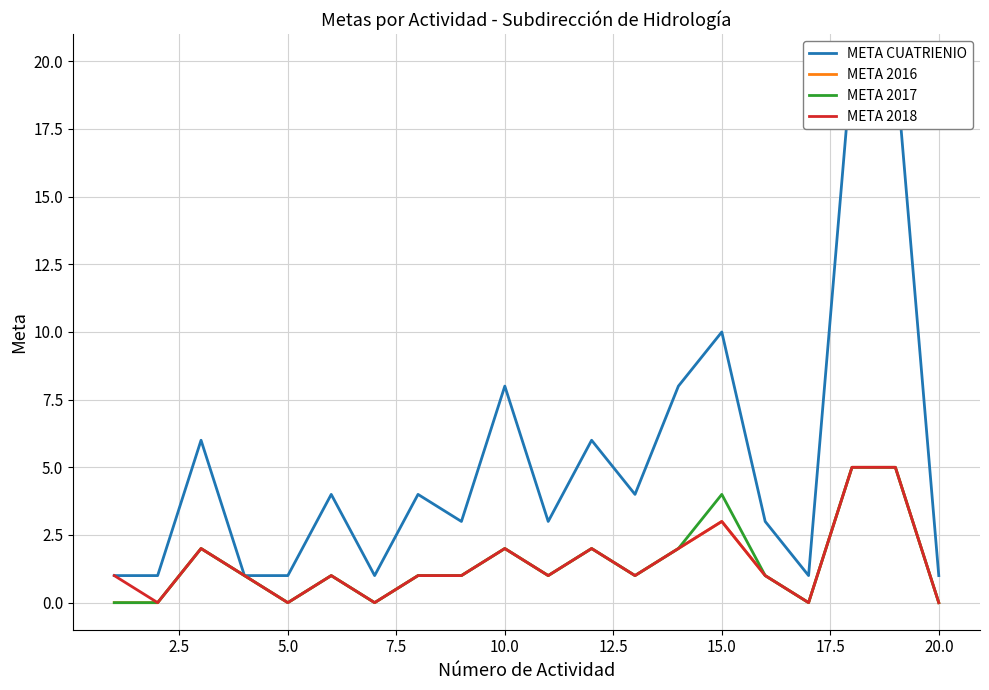

Is it true that META 2016 equals 0 at 20.0?

True